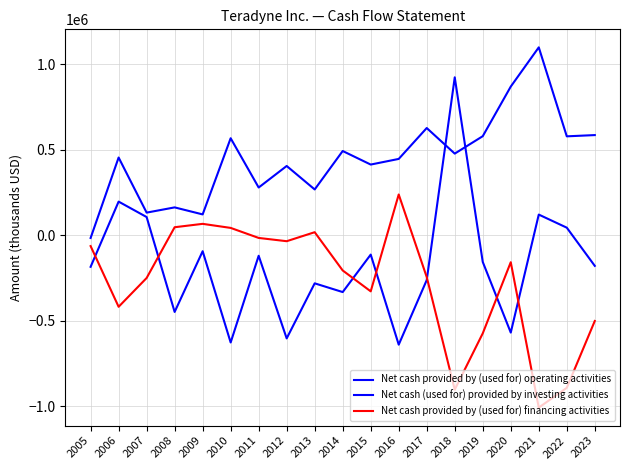

What is the value of the Net cash provided by (used for) operating activities point at the 4th from the left?

162365